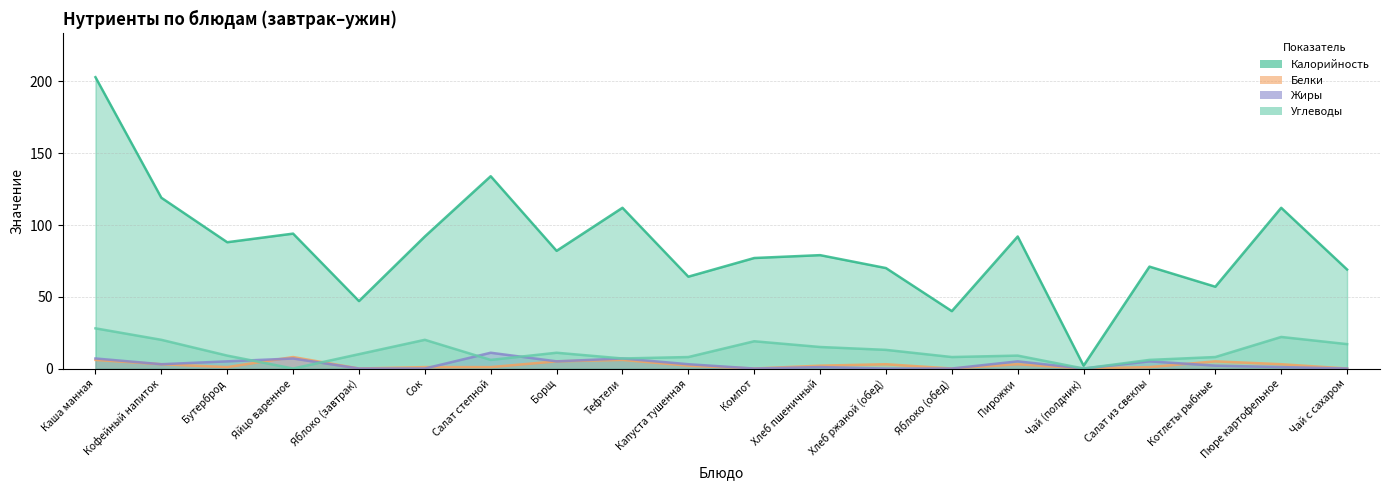

Which series has the widest spread of values?

Калорийность